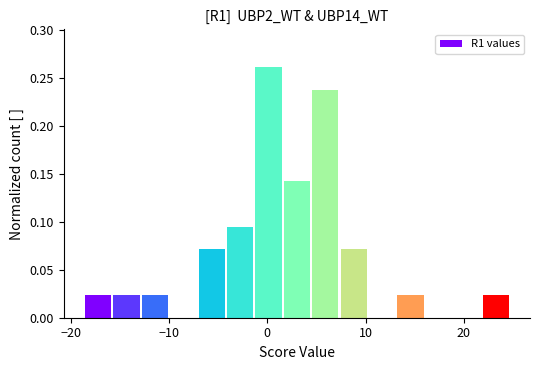

Read against the x-axis, roughly where is the centre of the tallest bar?

0